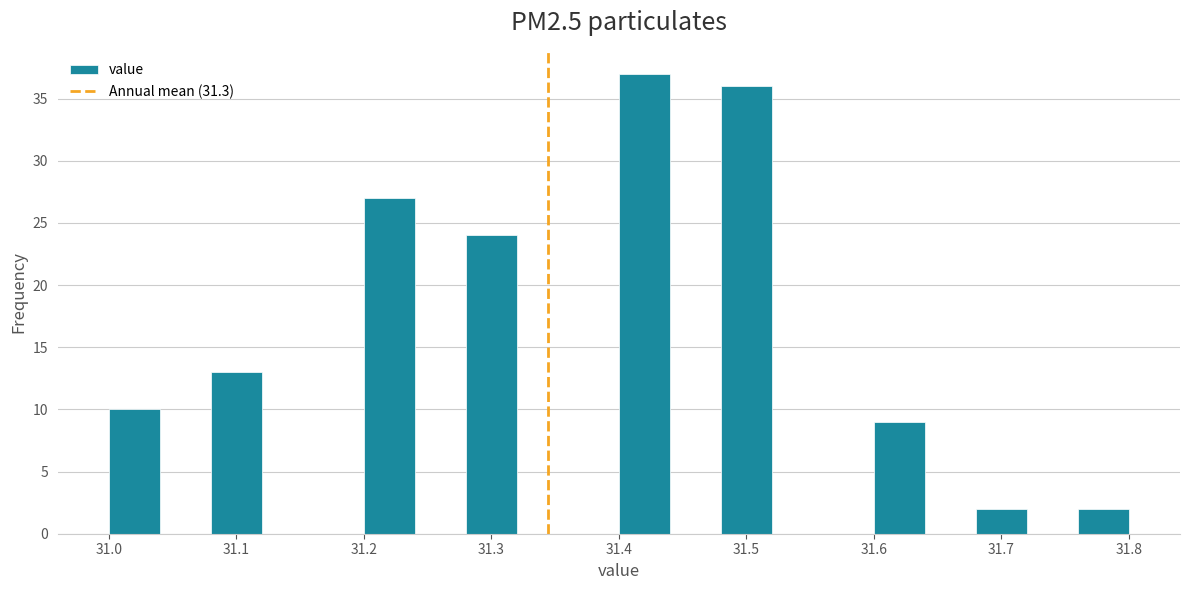

Reading left to right, list every bar in this chart as the range it spans on the x-axis followed by its height. The values are not printed on the chart, so give them approximately, as read against the axis.

31.00 to 31.04: 10
31.04 to 31.08: 0
31.08 to 31.12: 13
31.12 to 31.16: 0
31.16 to 31.20: 0
31.20 to 31.24: 27
31.24 to 31.28: 0
31.28 to 31.32: 24
31.32 to 31.36: 0
31.36 to 31.40: 0
31.40 to 31.44: 37
31.44 to 31.48: 0
31.48 to 31.52: 36
31.52 to 31.56: 0
31.56 to 31.60: 0
31.60 to 31.64: 9
31.64 to 31.68: 0
31.68 to 31.72: 2
31.72 to 31.76: 0
31.76 to 31.80: 2